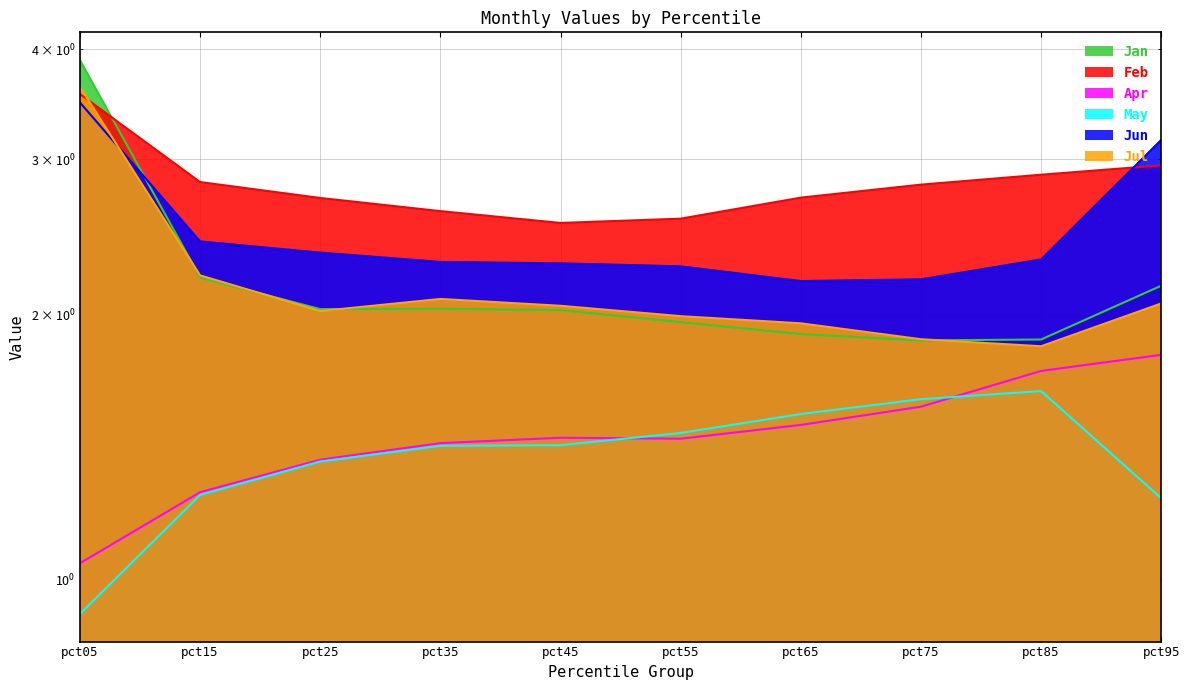

In Jan, how many points are higher than both neighbors (excluding endpoints)?

1